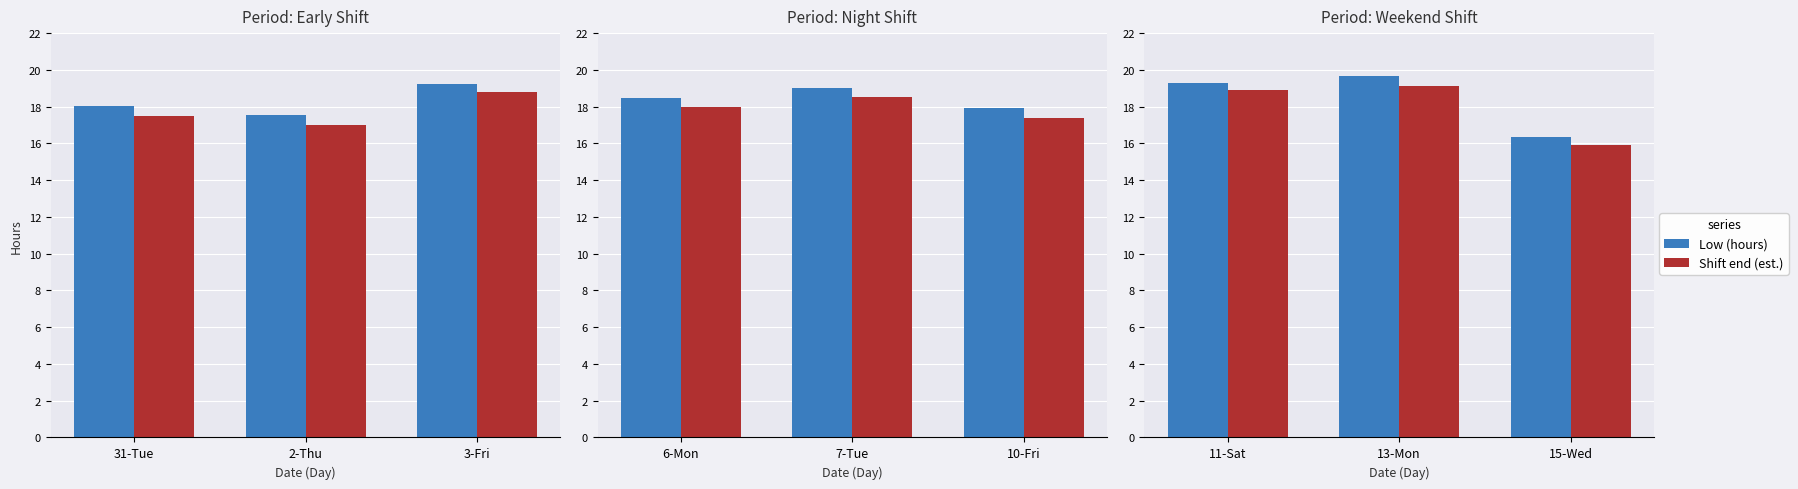

Which series has the largest range (max minus min)?

Low (hours)